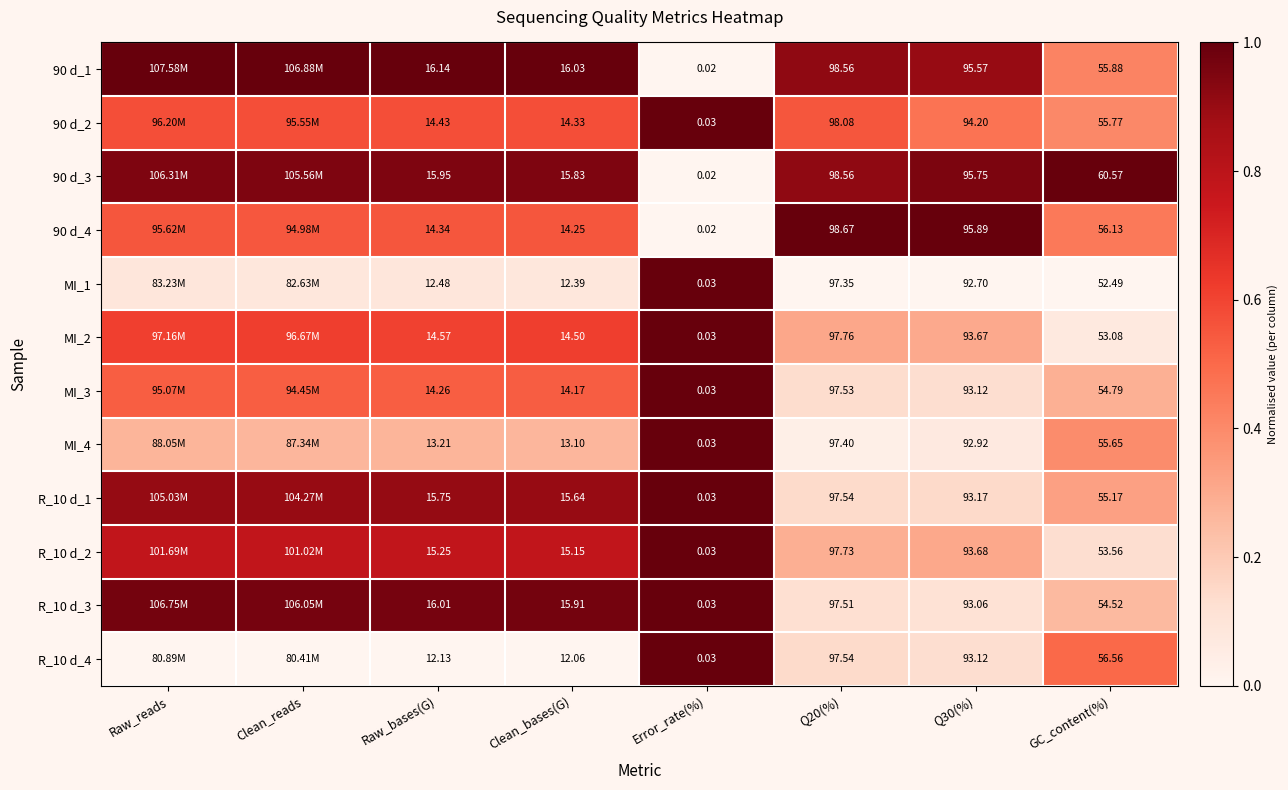

Rank the categories by R_10 d_3 value from lowest to highest.

Q30(%), Q20(%), GC_content(%), Raw_bases(G), Clean_reads, Raw_reads, Clean_bases(G), Error_rate(%)